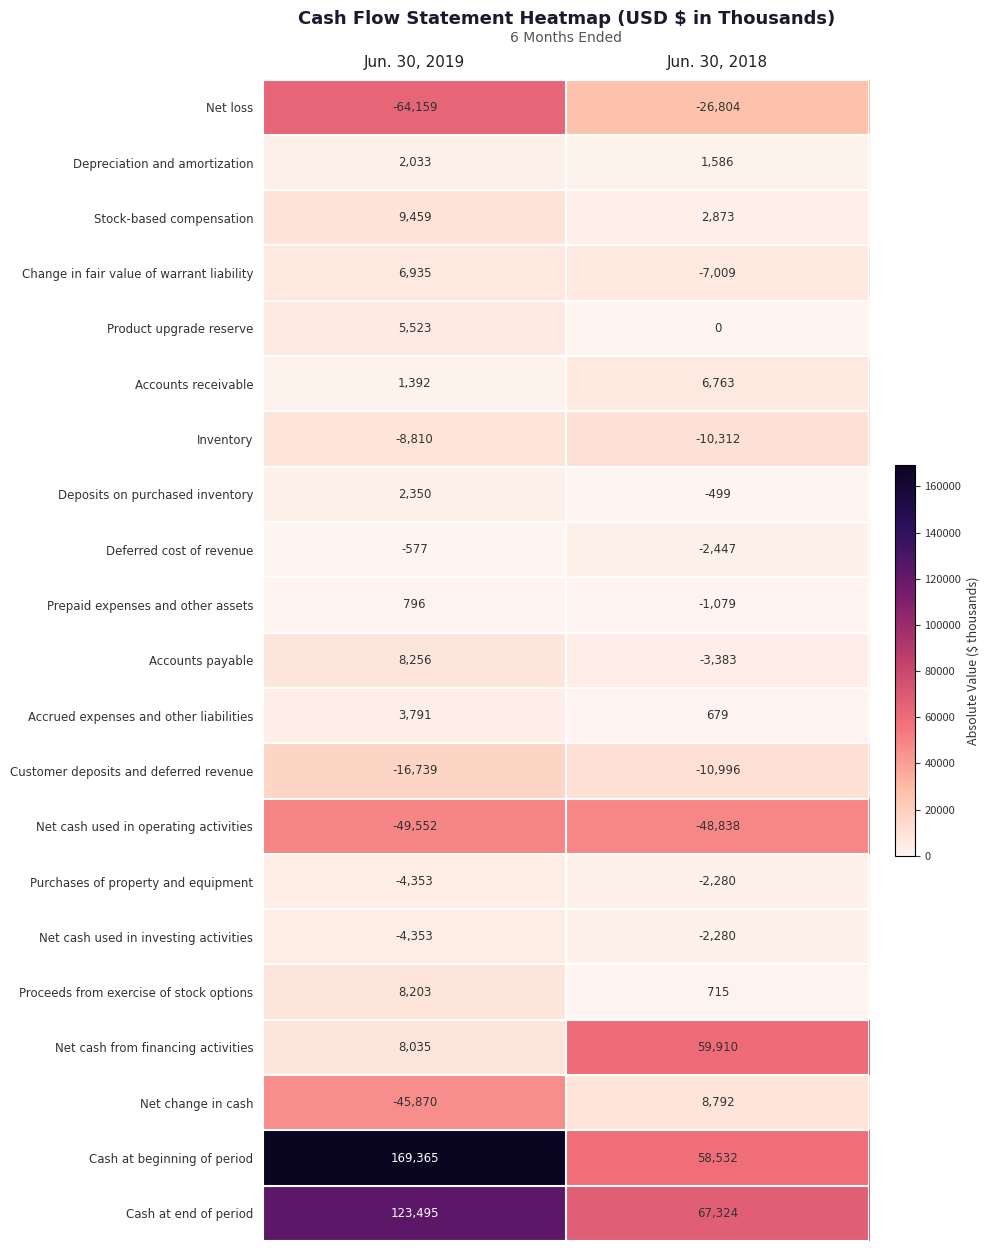

Which series has the largest total across all categories?

Cash at beginning of period